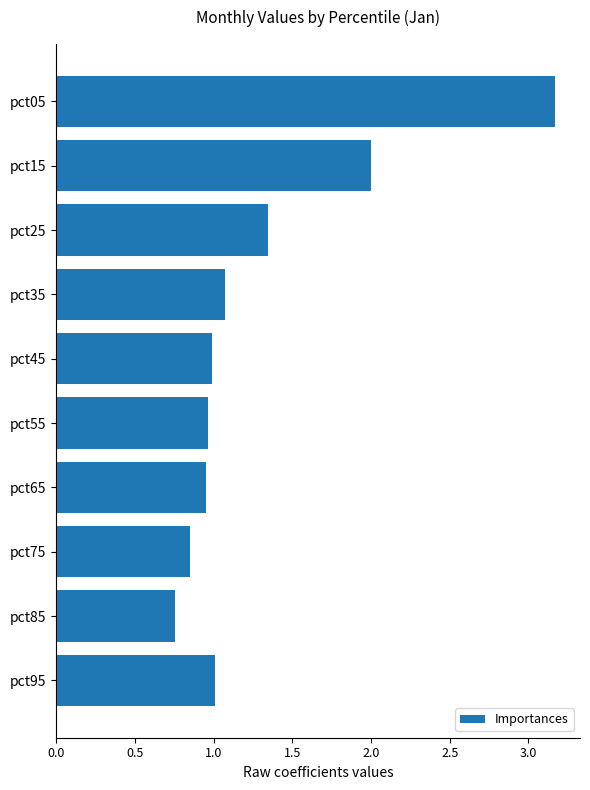

Does the chart contain stacked bars?

No